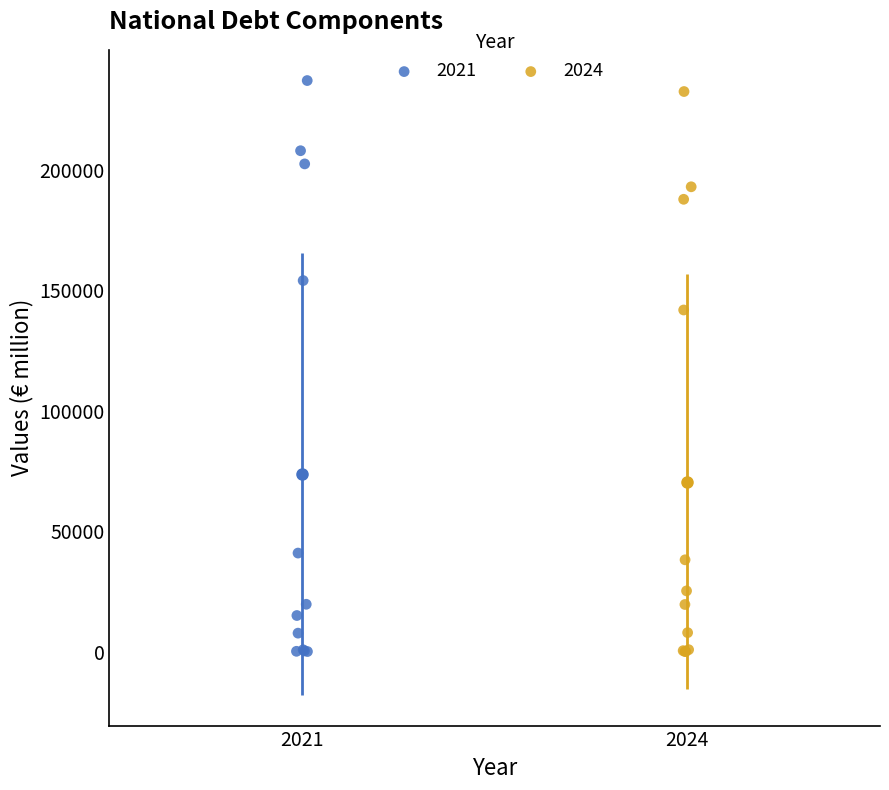

Which series has the widest spread of Y values?

2021